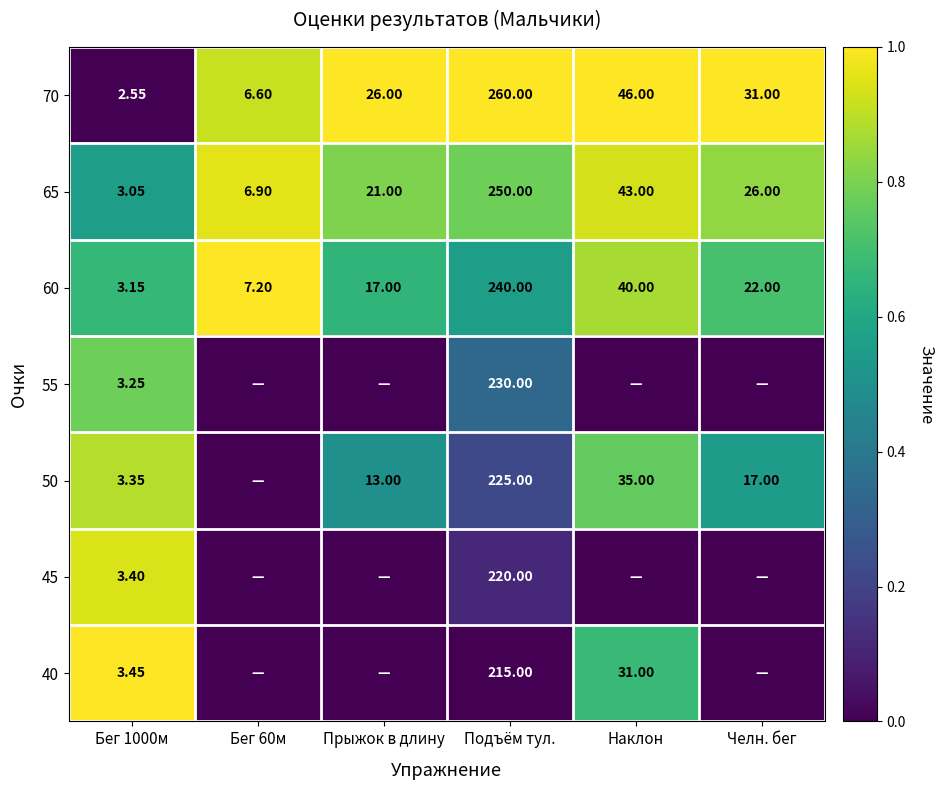

Count the number of categories in the chart.

6